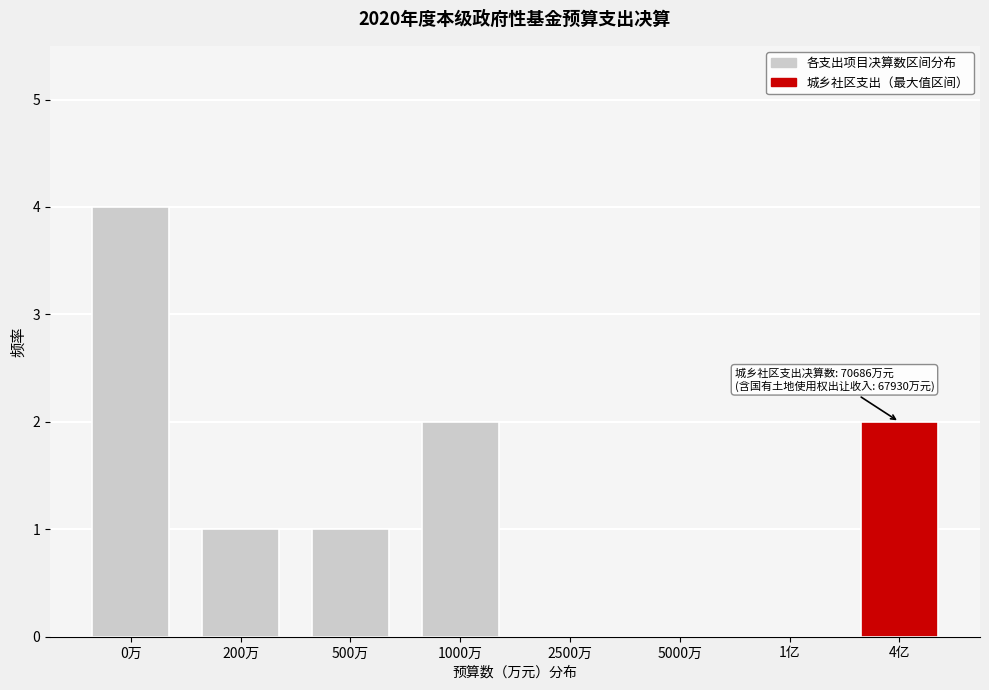

Reading right to left, what are all the values shown in this chart?

4亿=2	1亿=0	5000万=0	2500万=0	1000万=2	500万=1	200万=1	0万=4